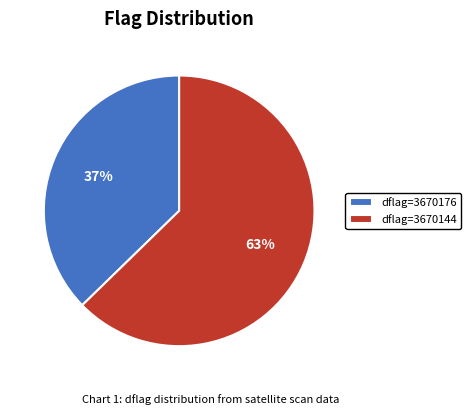

Approximately how many times larger is the value at dflag=3670144 compared to dflag=3670176?

1.7